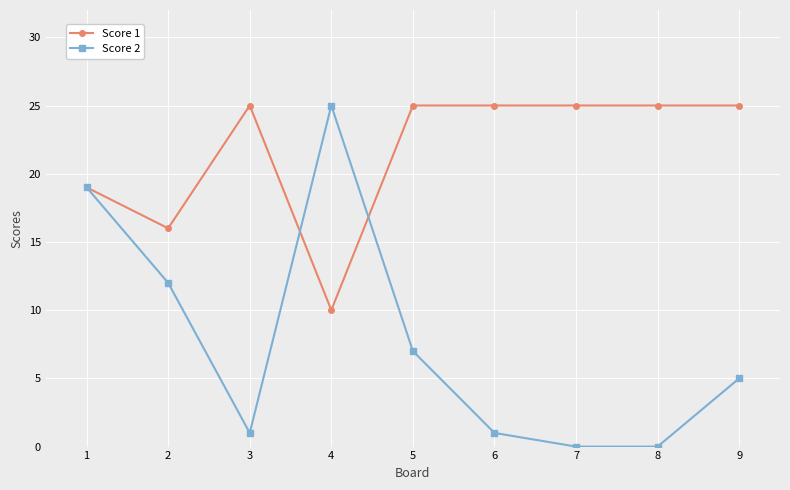

What is the maximum value shown in the chart?

25